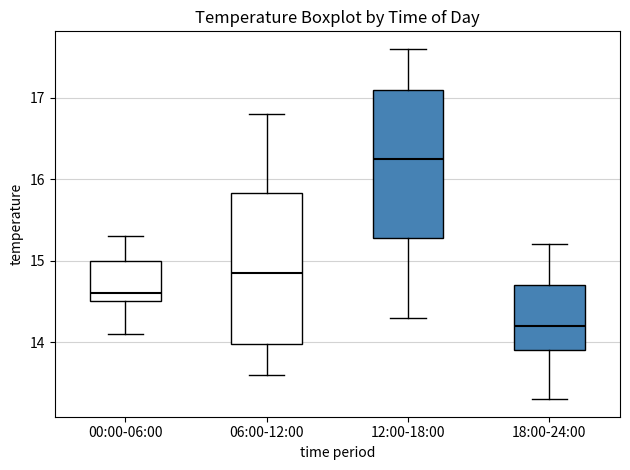

Where is the lower edge of the box for 12:00-18:00 on the y-axis? The values are not printed on the chart, so give them approximately, as read against the axis.

15.3